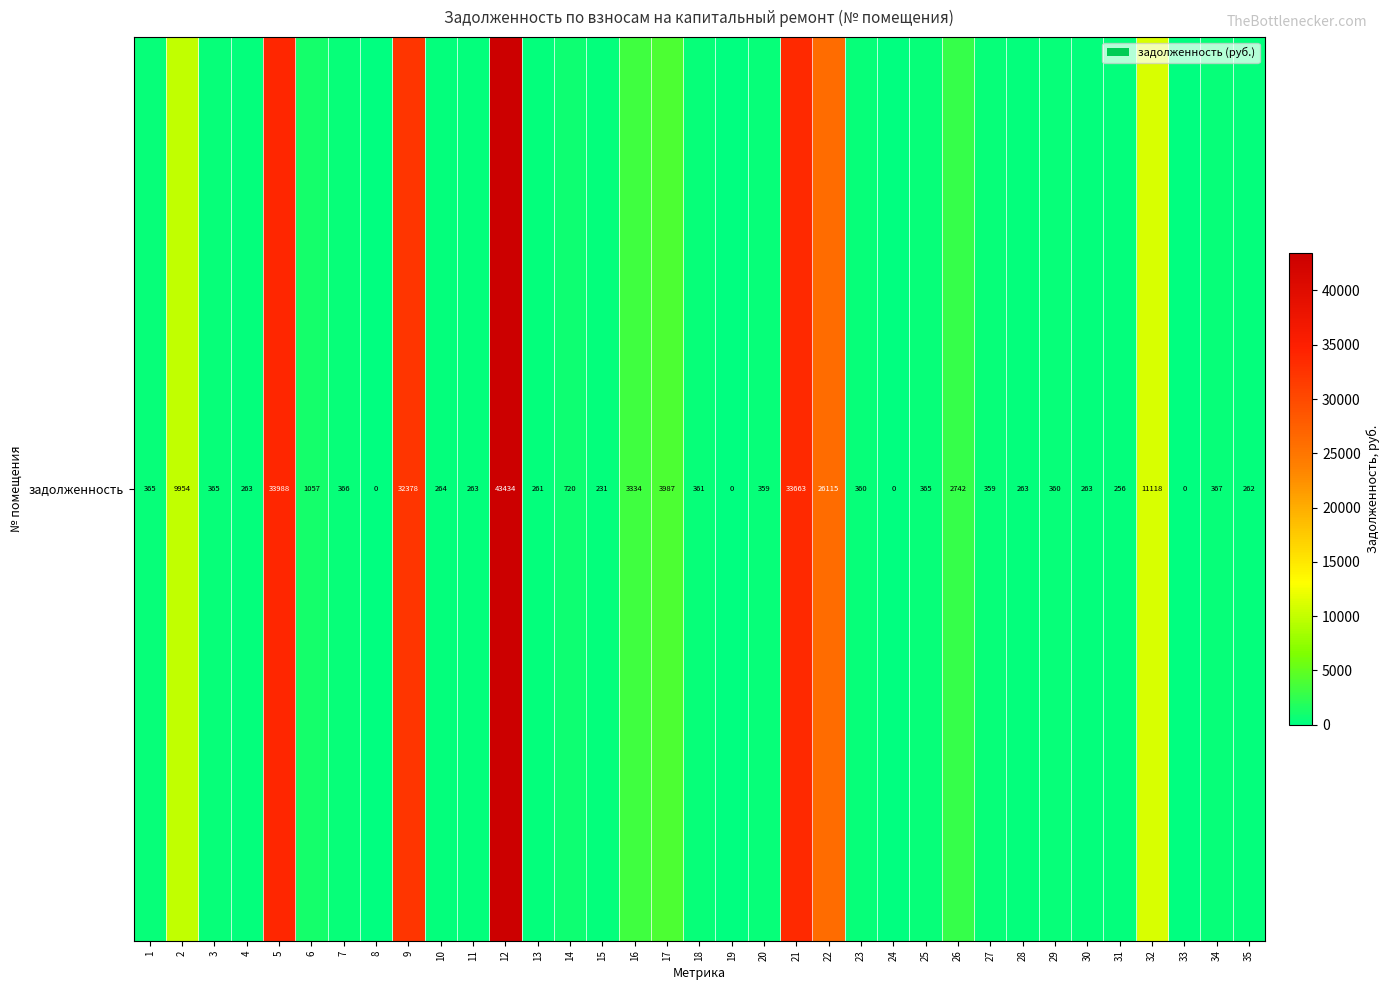

How many series are shown in this chart?

1